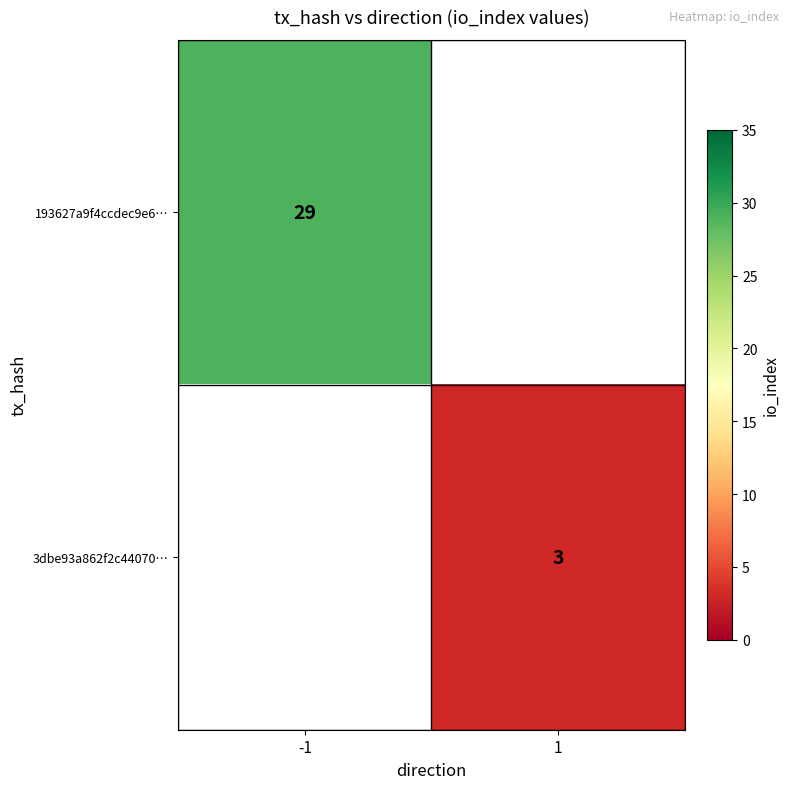

At how many categories does at least one series exceed 9?

1